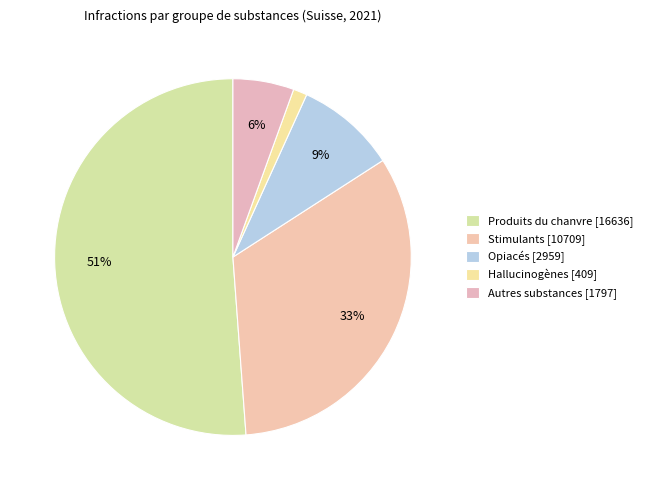

Is there a majority slice in this chart?

Yes